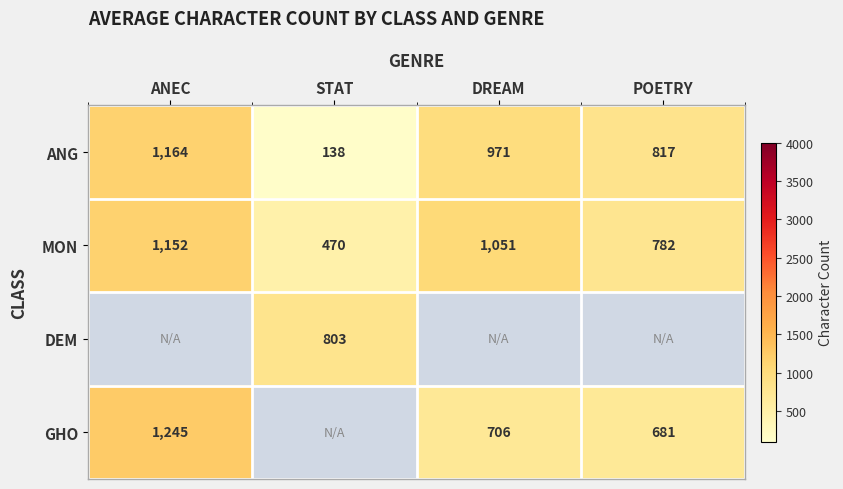

List the labels in order of ANG value, largest first.

ANEC, DREAM, POETRY, STAT